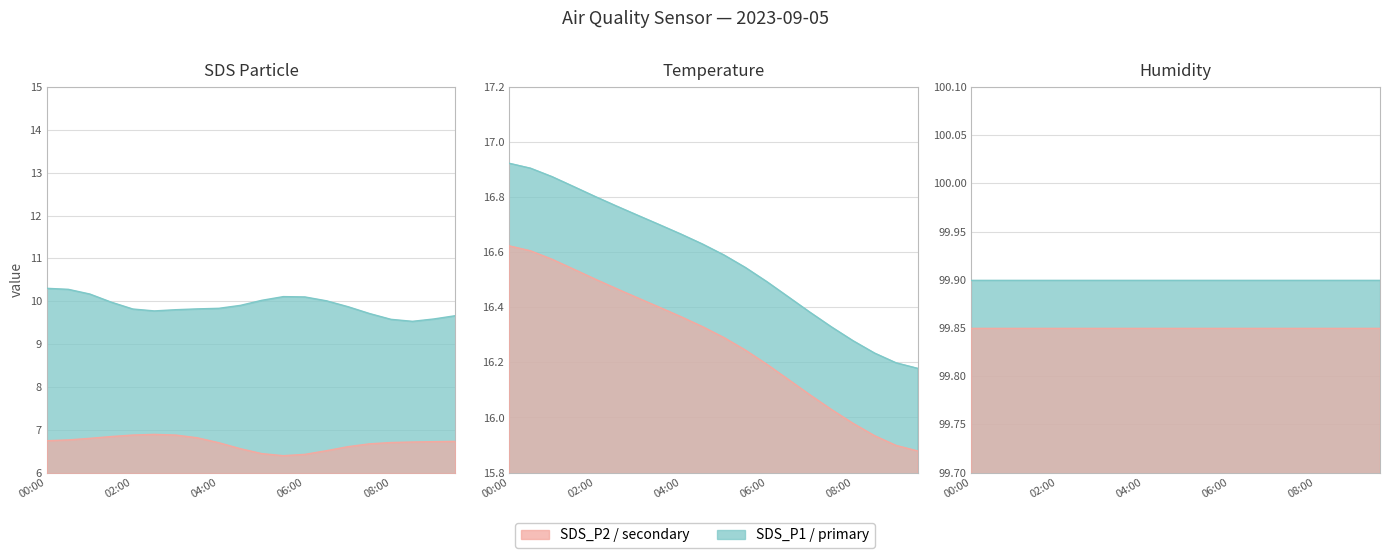

Which series has the widest spread of values?

SDS_P1